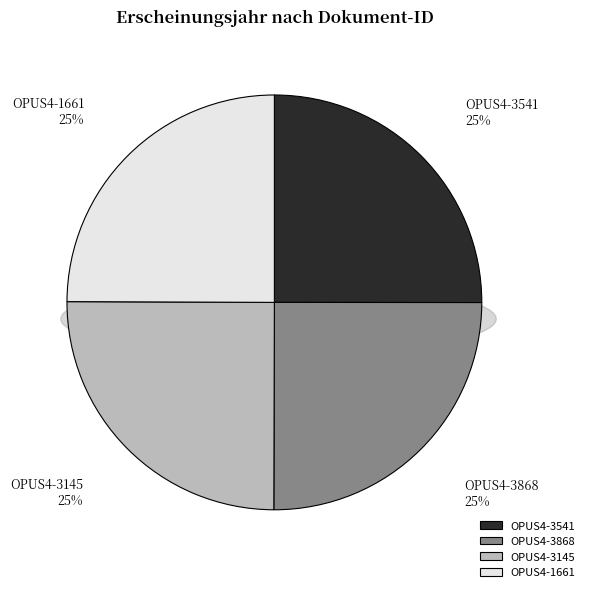

What percentage do OPUS4-3868 and OPUS4-3145 together represent?

50.0%